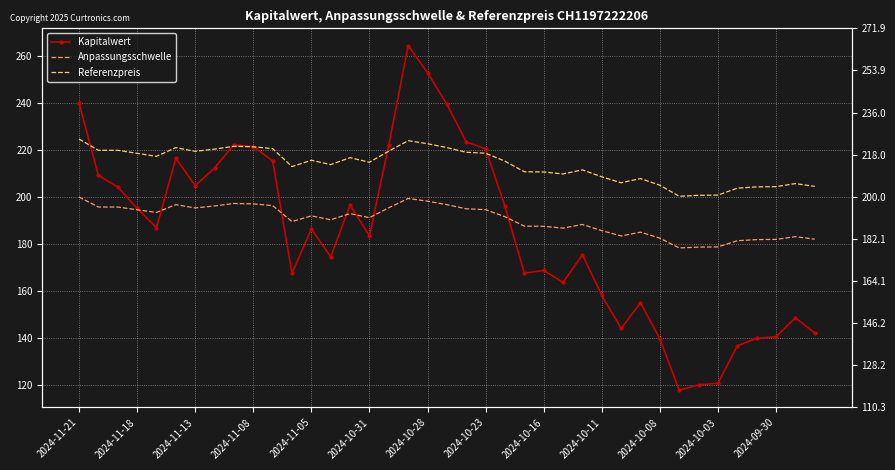

Which series has the largest total across all categories?

Referenzpreis